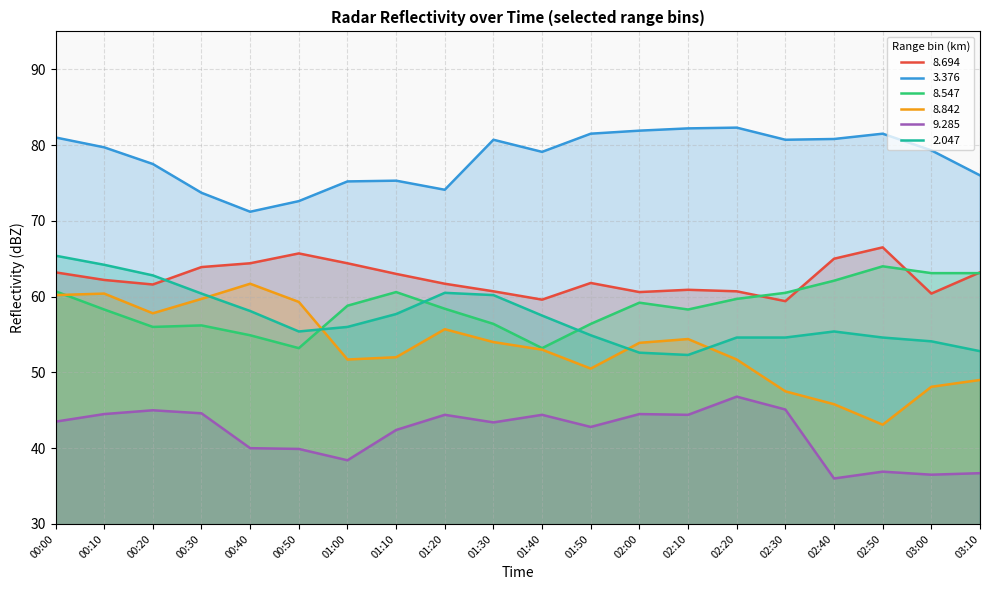

What is the label of the 14th point from the left?

02:10